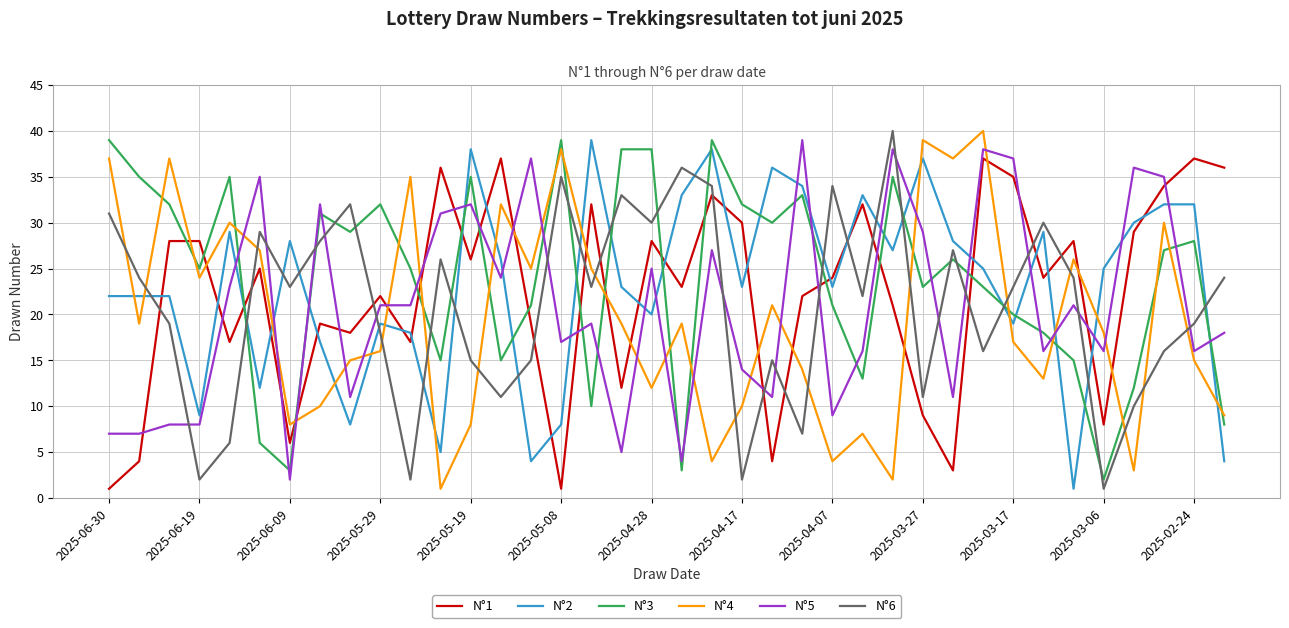

True or false: N°6 and N°4 intersect in this chart.

True